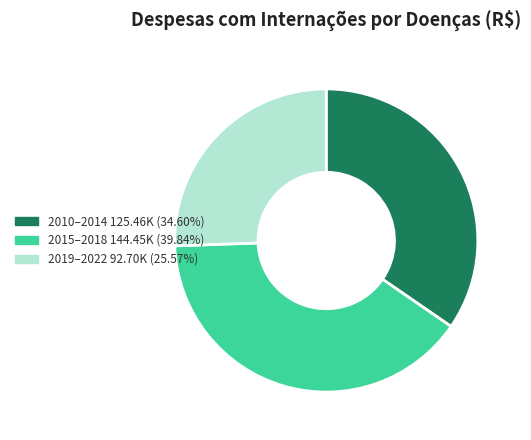

Is there a majority slice in this chart?

No